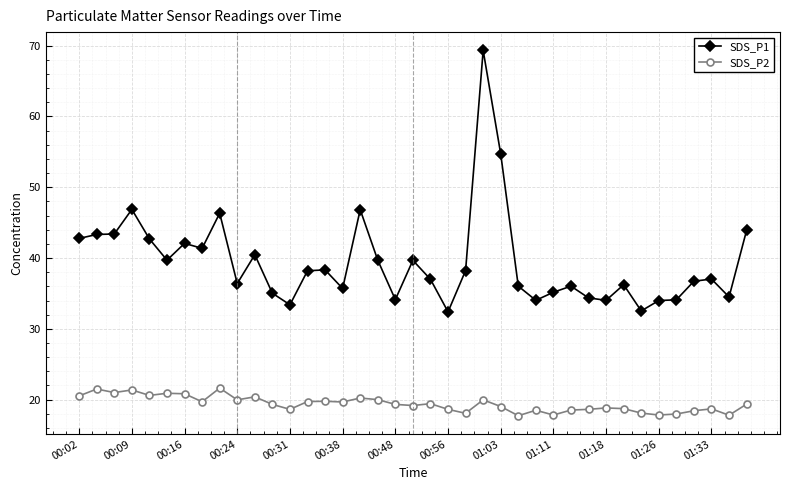

Which series has the largest total across all categories?

SDS_P1